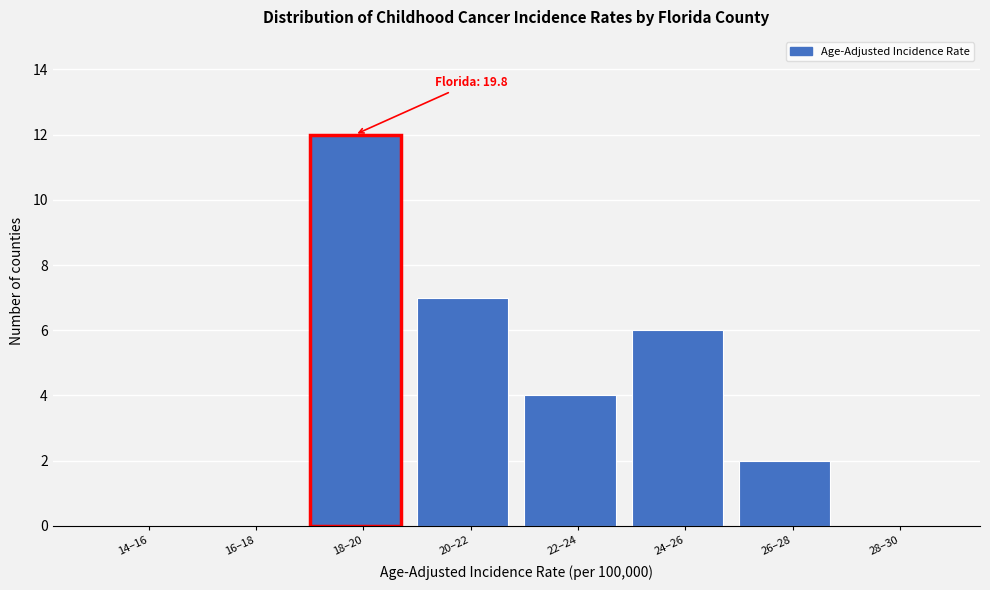

Reading left to right, extract all data points from this chart.

14–16=0	16–18=0	18–20=12	20–22=7	22–24=4	24–26=6	26–28=2	28–30=0